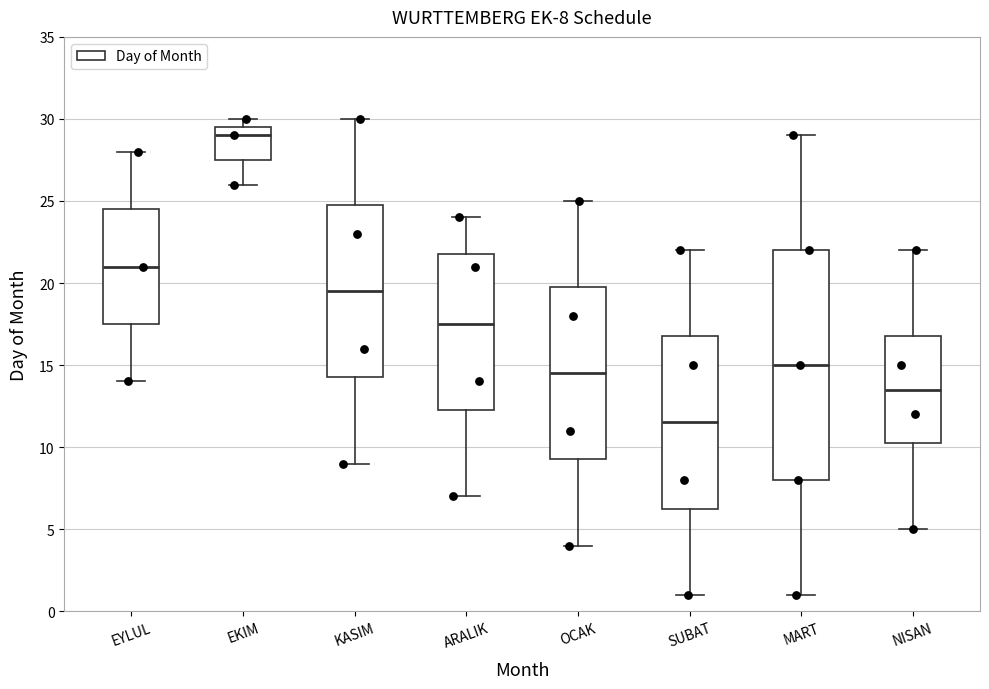

Which box's median line is the lowest?

SUBAT